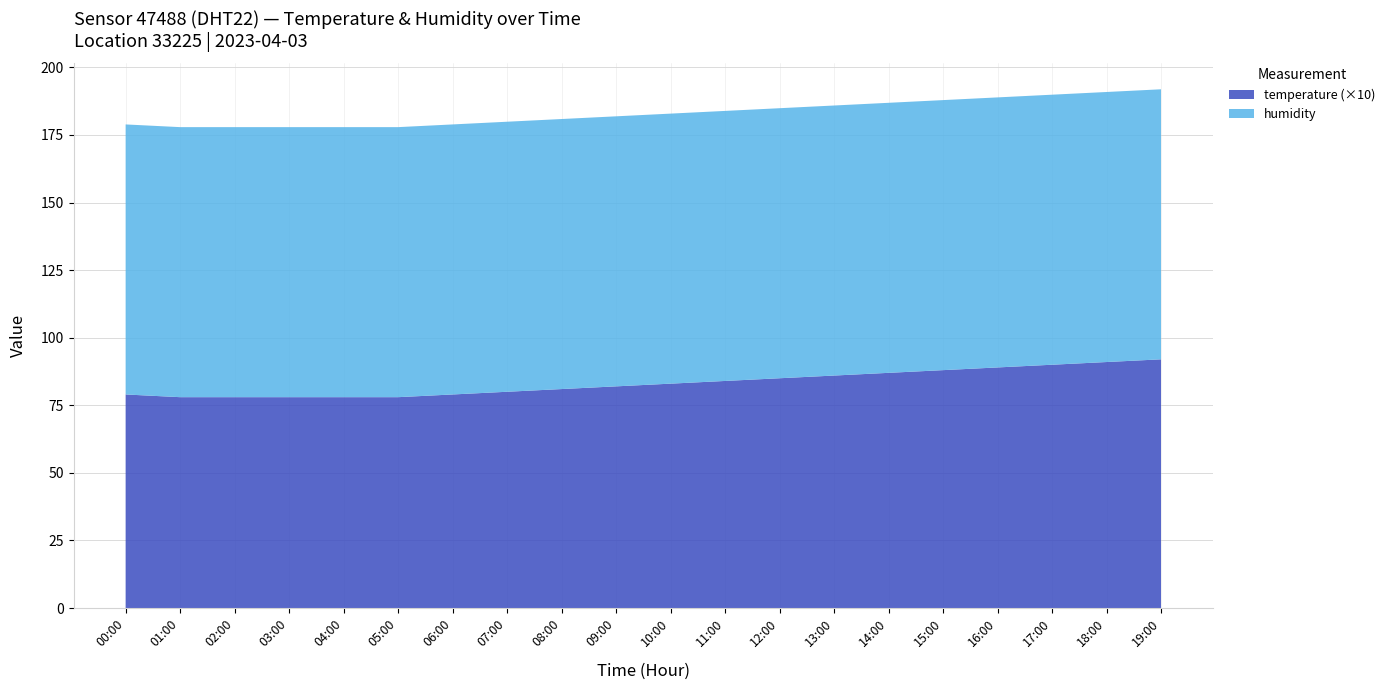

Reading left to right, what are all the values shown in this chart?

temperature: 00:00=7.9	01:00=7.8	02:00=7.8	03:00=7.8	04:00=7.8	05:00=7.8	06:00=7.9	07:00=8.0	08:00=8.1	09:00=8.2	10:00=8.3	11:00=8.4	12:00=8.5	13:00=8.6	14:00=8.7	15:00=8.8	16:00=8.9	17:00=9.0	18:00=9.1	19:00=9.2
humidity: 00:00=99.9	01:00=99.9	02:00=99.9	03:00=99.9	04:00=99.9	05:00=99.9	06:00=99.9	07:00=99.9	08:00=99.9	09:00=99.9	10:00=99.9	11:00=99.9	12:00=99.9	13:00=99.9	14:00=99.9	15:00=99.9	16:00=99.9	17:00=99.9	18:00=99.9	19:00=99.9